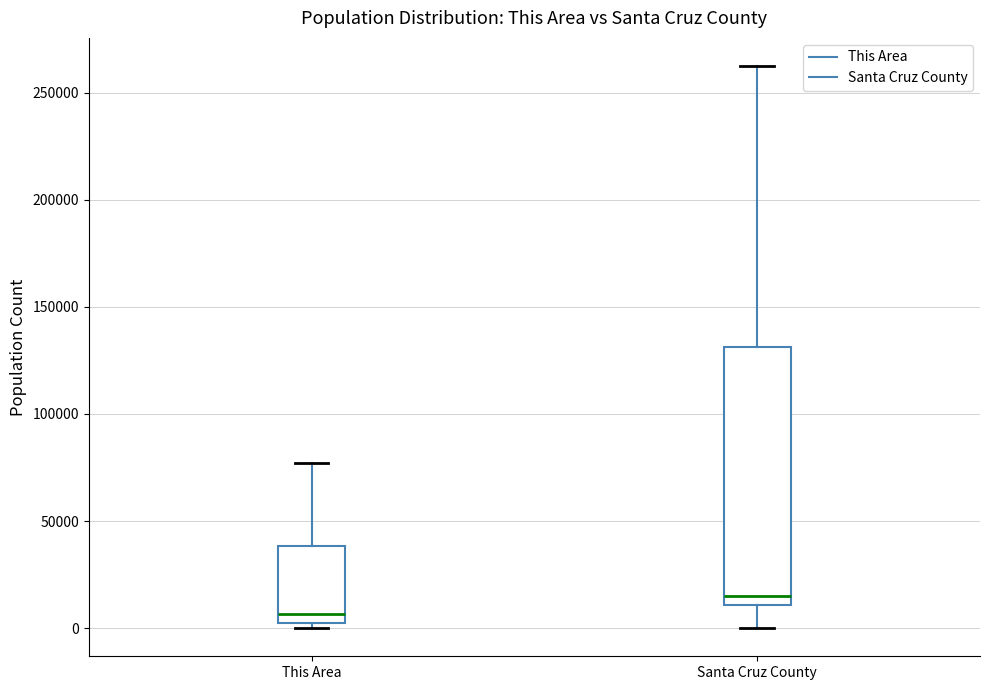

Where is the lower edge of the box for Santa Cruz County on the y-axis? The values are not printed on the chart, so give them approximately, as read against the axis.

10000